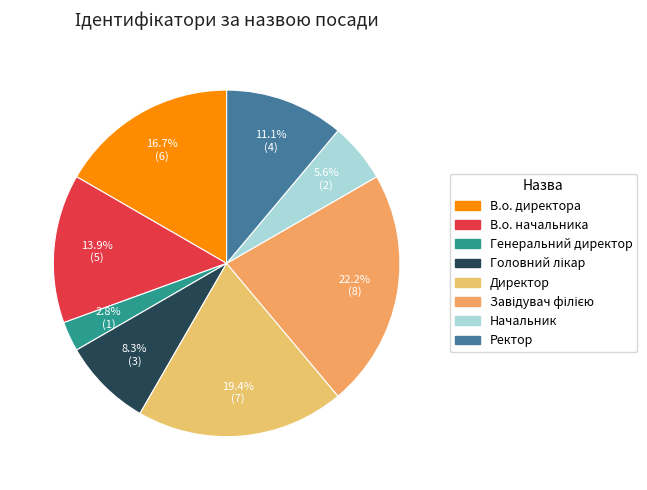

How many slices are in this pie chart?

8